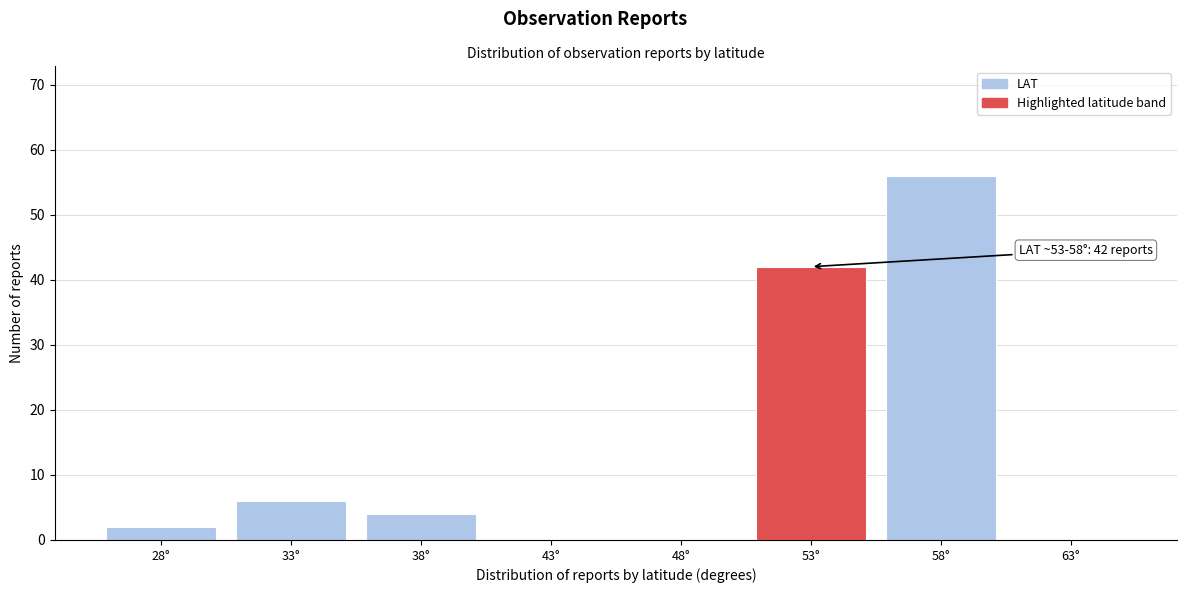

Reading left to right, list all the values displayed in this chart.

28°=2	33°=6	38°=4	43°=0	48°=0	53°=42	58°=56	63°=0